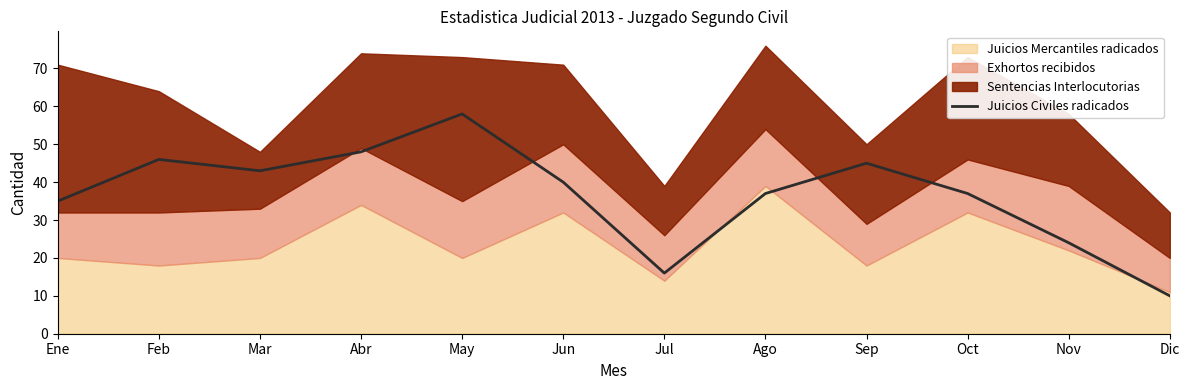

What is the label of the 8th point from the left?

Ago